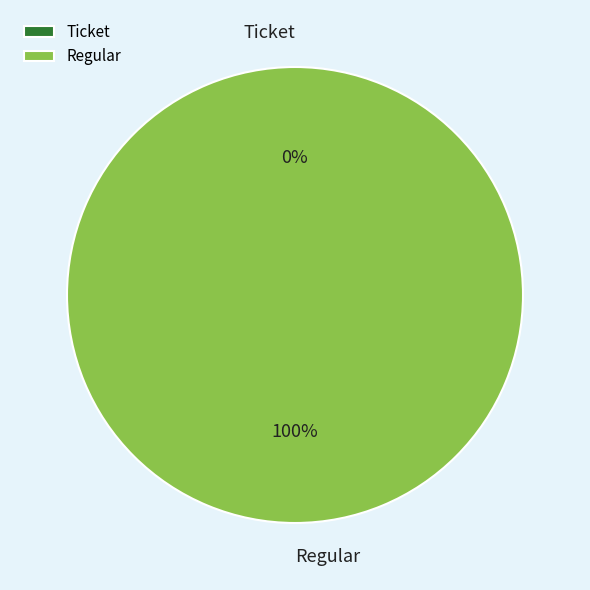

To the nearest percent, what portion does Regular represent?

100%